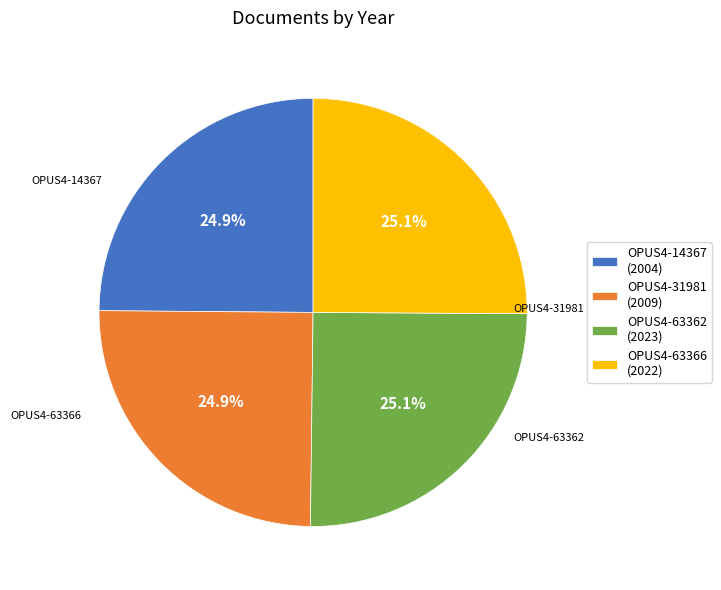

To the nearest percent, what is the combined percentage of OPUS4-31981 and OPUS4-14367?

50%